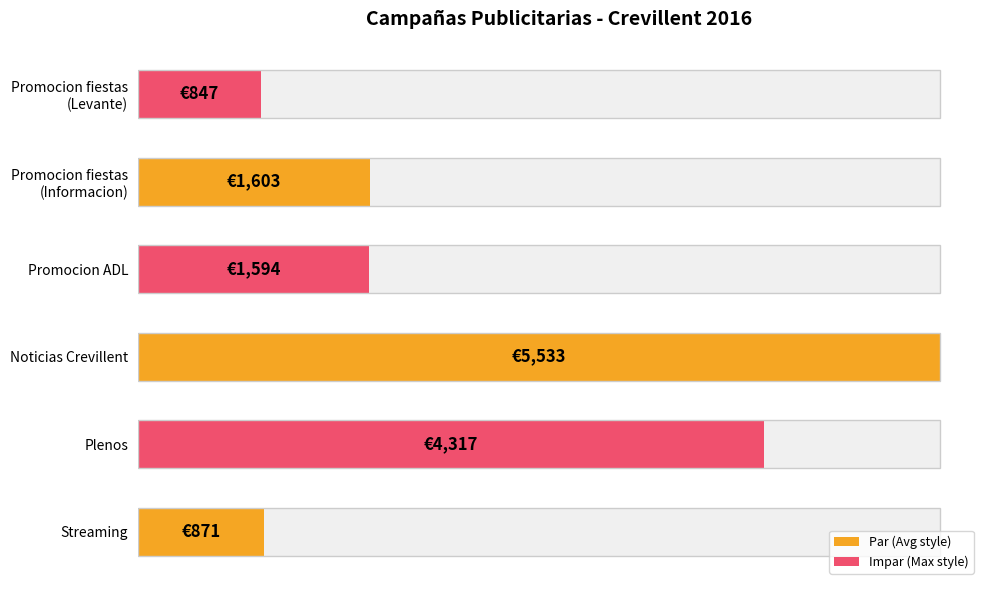

What is the average value?

2461